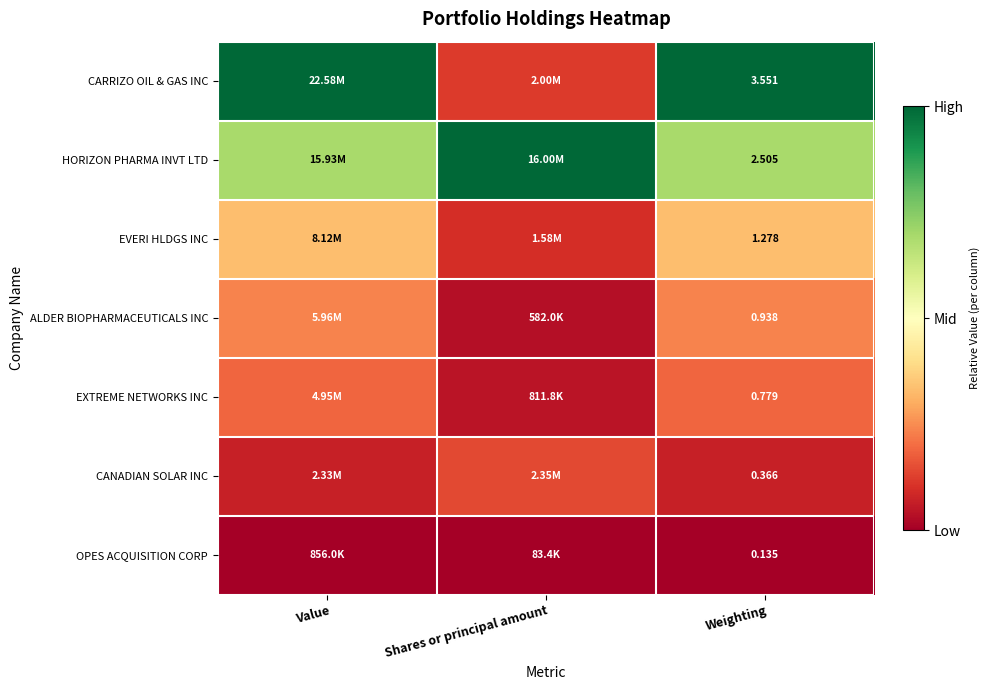

Is the value of CARRIZO OIL & GAS INC at Weighting greater than the value of EXTREME NETWORKS INC at Weighting?

Yes